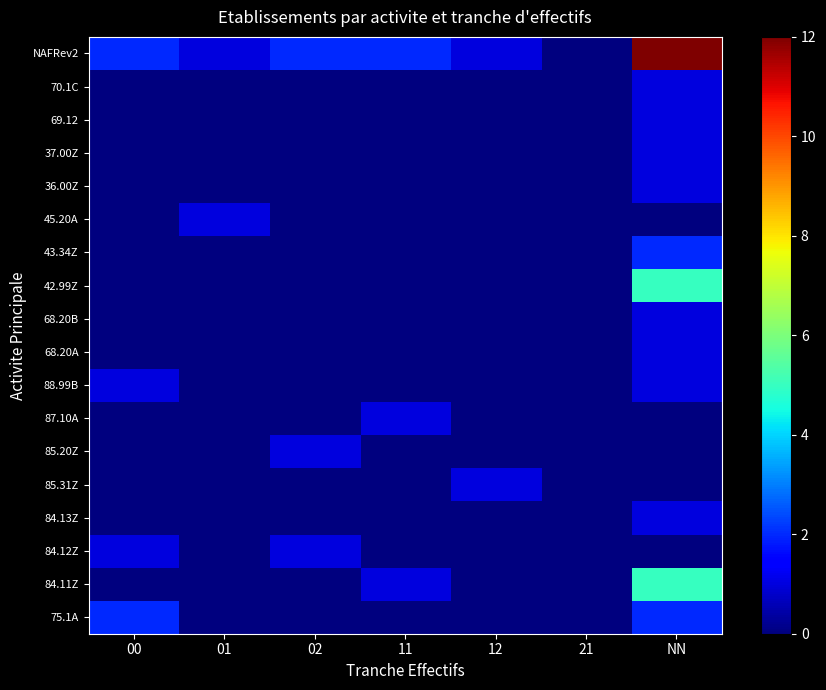

What is the spread (max minus min) of values at 02?

2